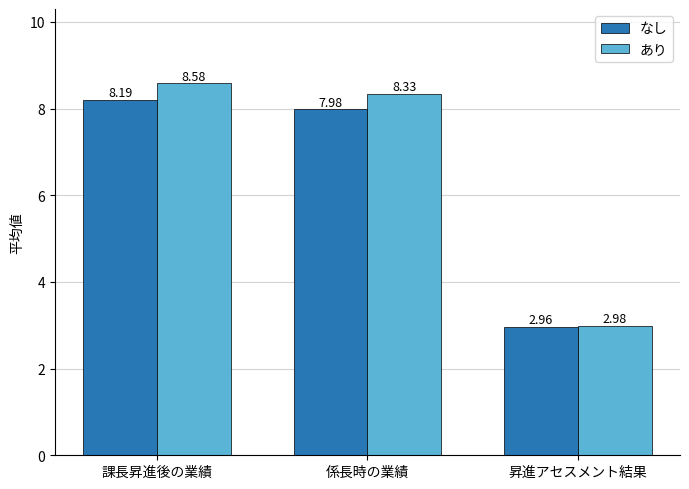

Are the bars grouped side by side (vs. stacked)?

Yes